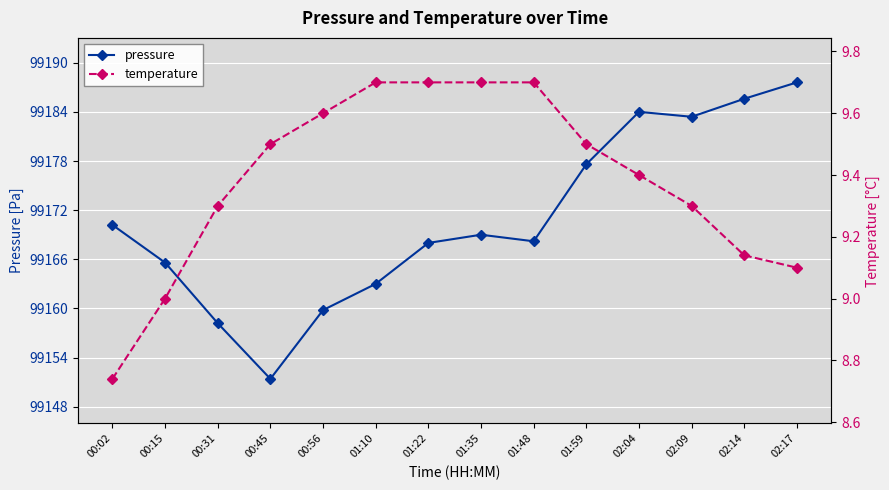

Which series has the largest range (max minus min)?

pressure